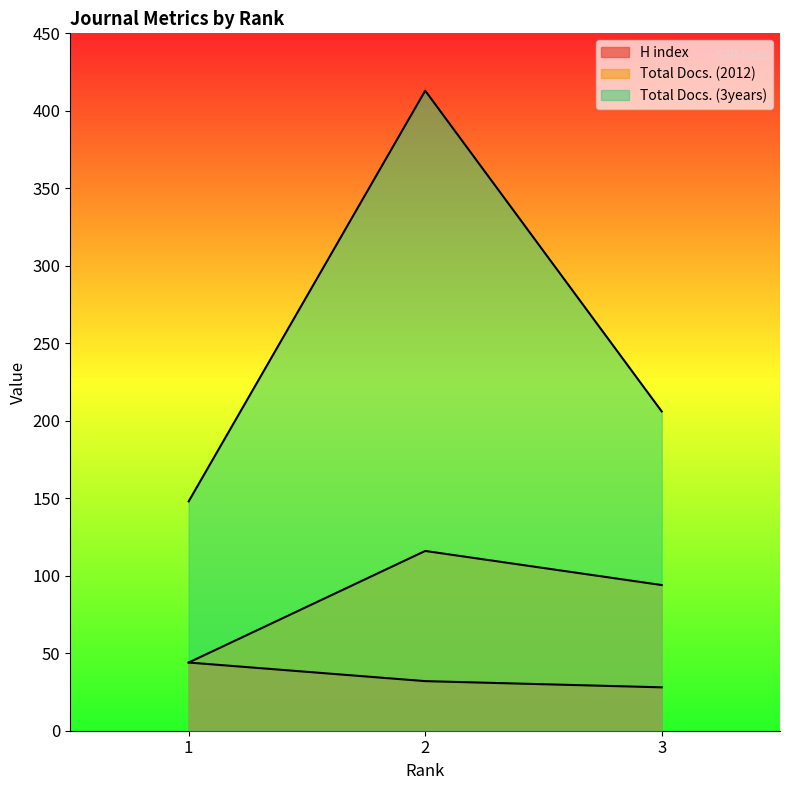

What is the difference between the Total Docs. (3years) values at 3 and 1?

58